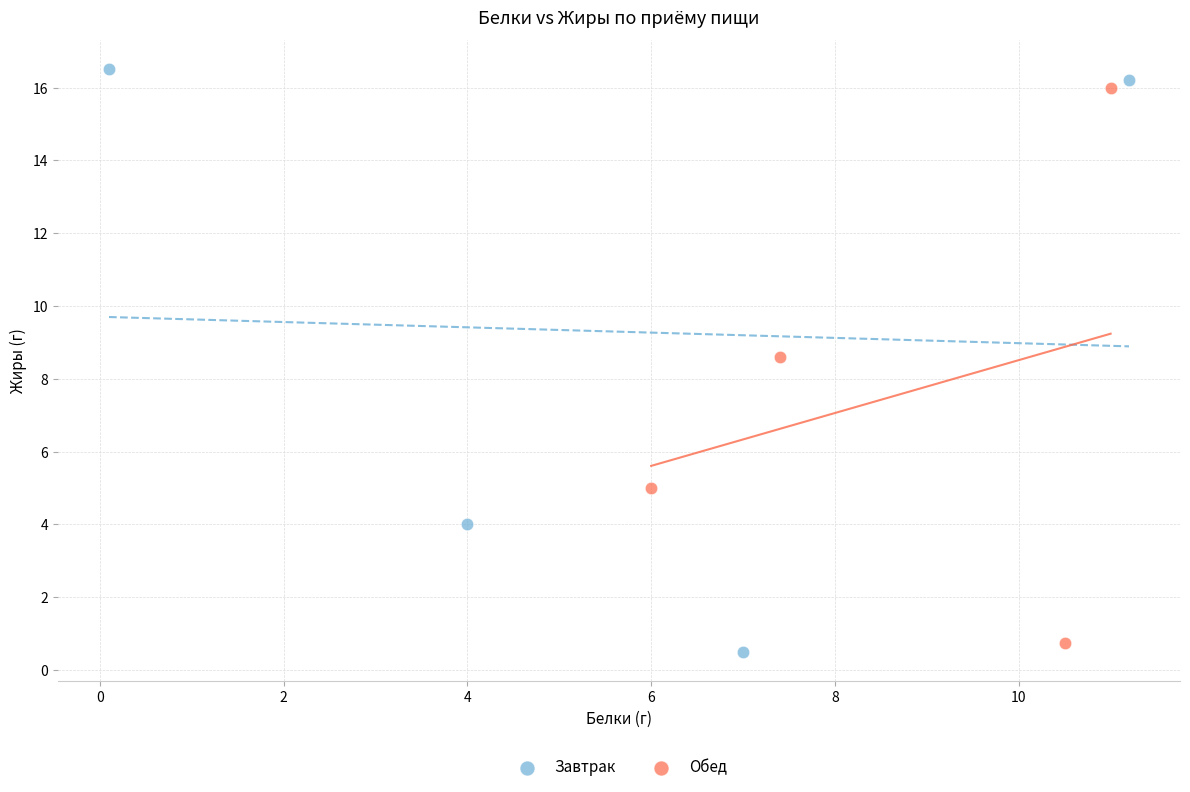

Which series contains the lowest Y value?

Завтрак